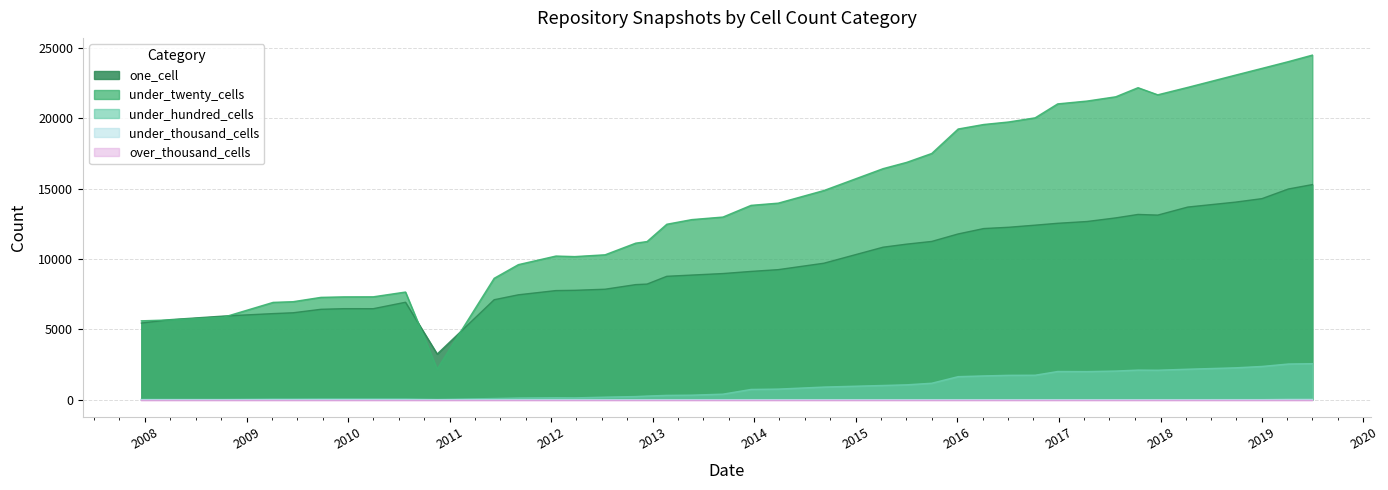

True or false: under_twenty_cells and under_hundred_cells intersect in this chart.

False